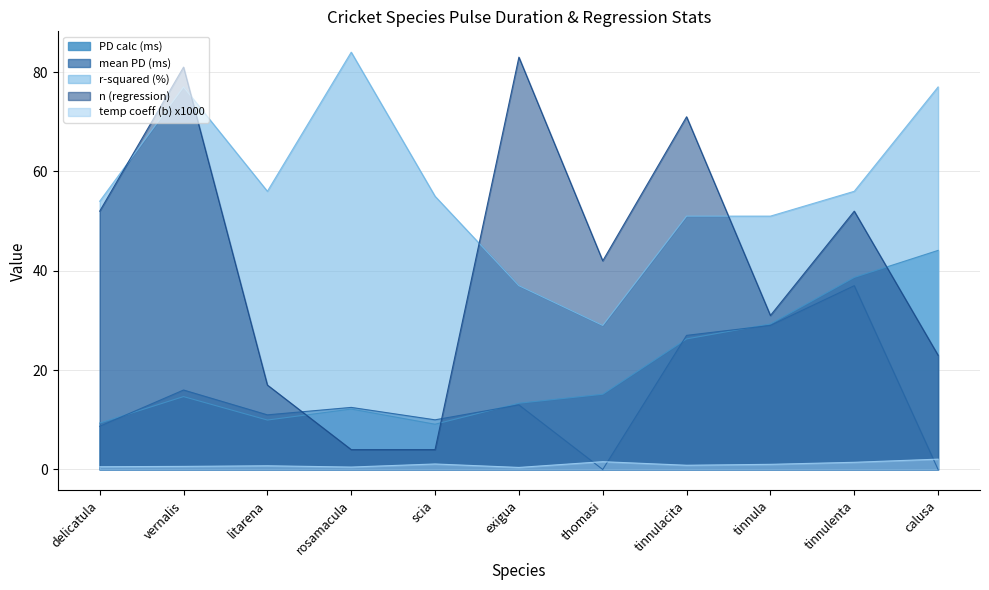

At which category does temp coeff (b) x1000 reach its first local peak?

litarena